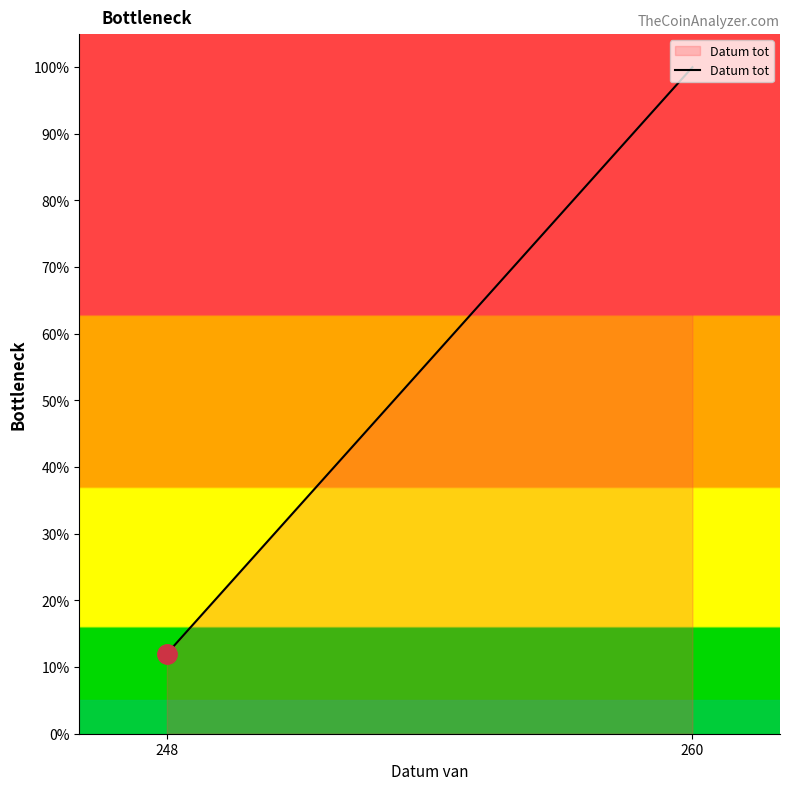

The chart shows a value of 12 at 248. True or false?

True